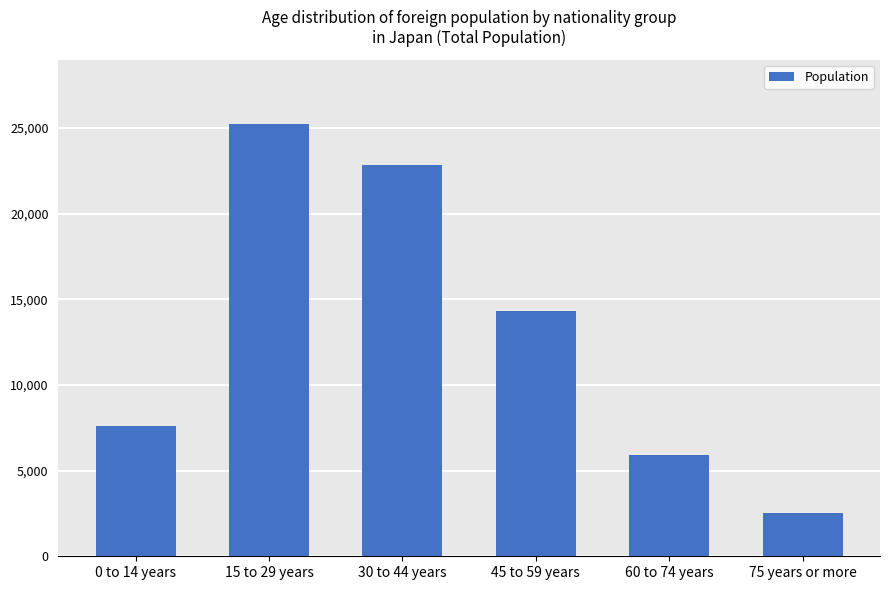

What is the sum of all values?

78435